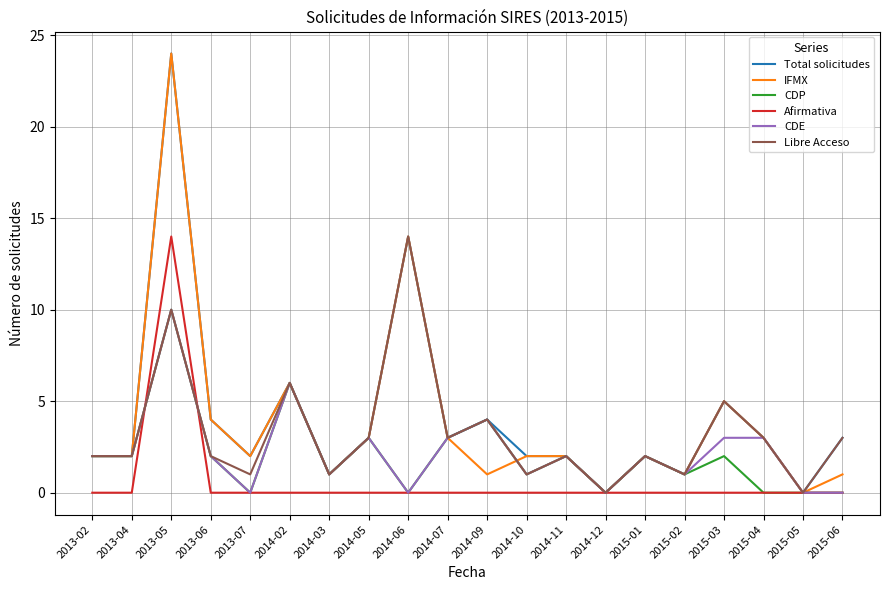

Is it true that CDE equals 7 at 2013-07?

False